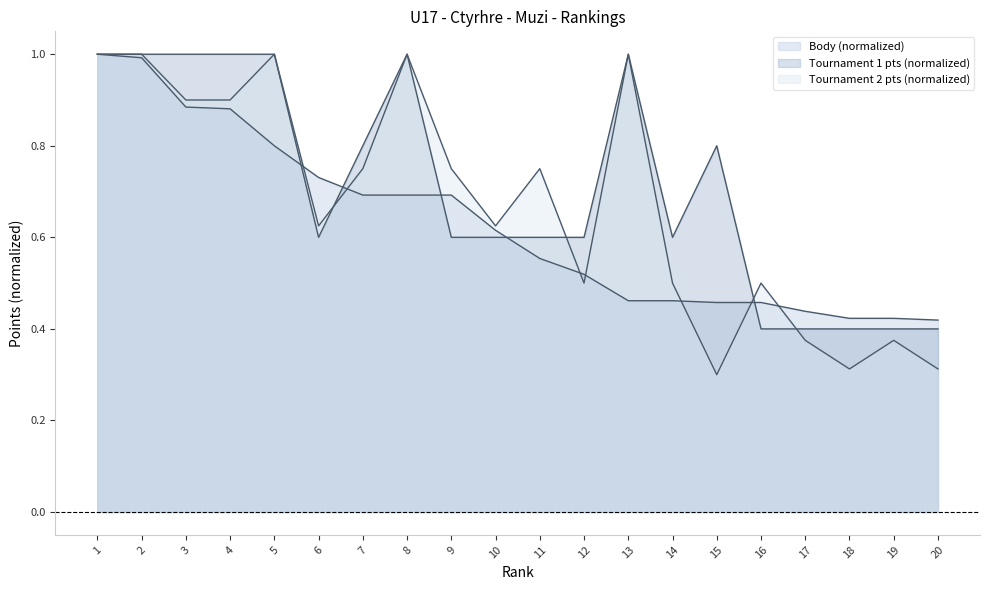

At which label does col_8_points reach its peak?

1